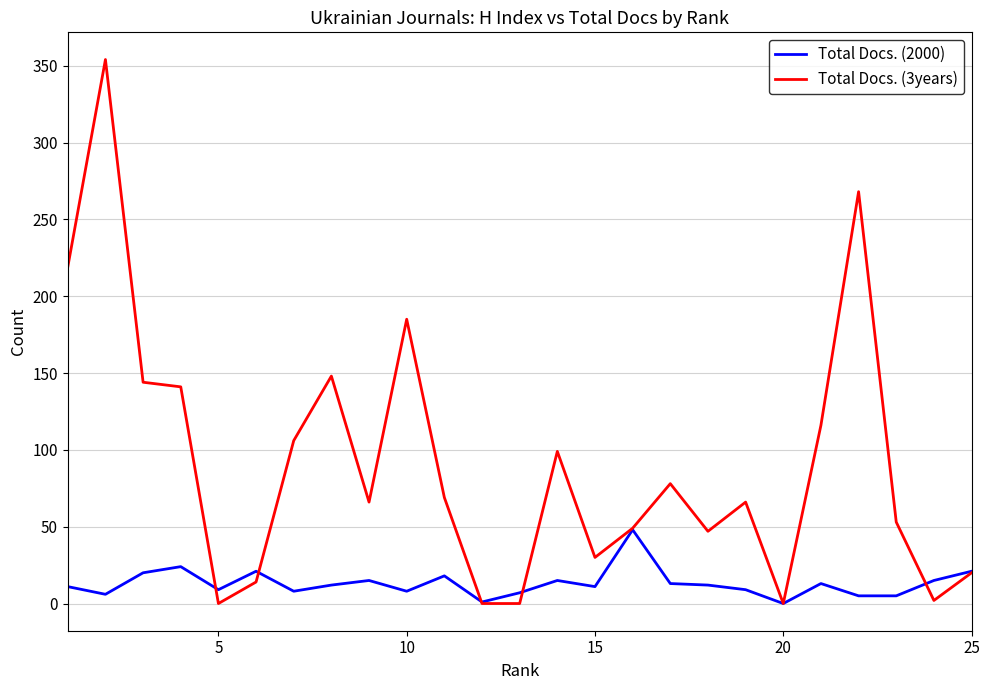

Which series has the largest total across all categories?

Total Docs. (3years)